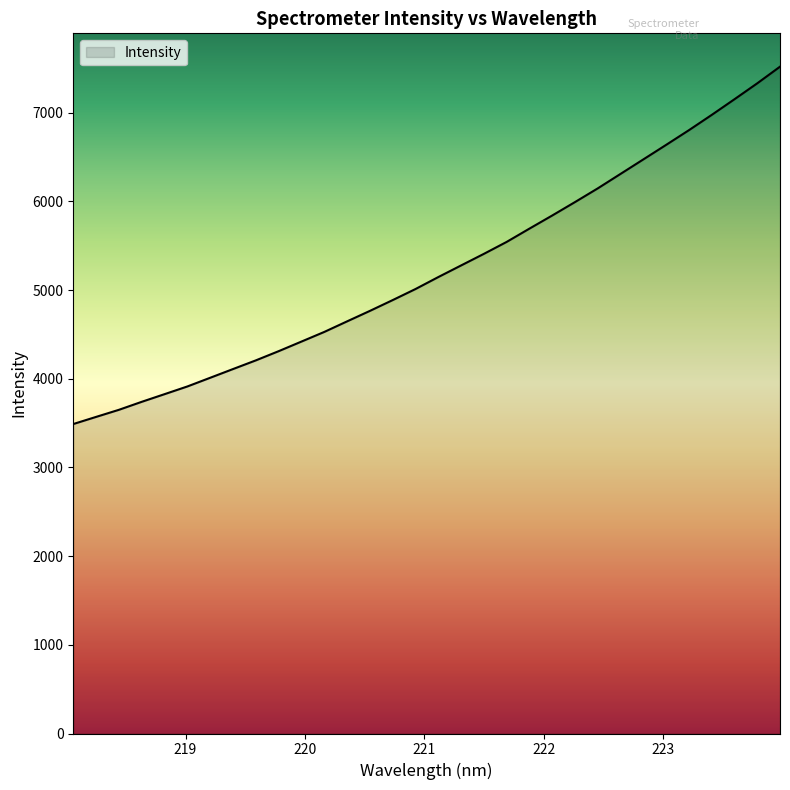

What is the smallest value displayed?

3489.9